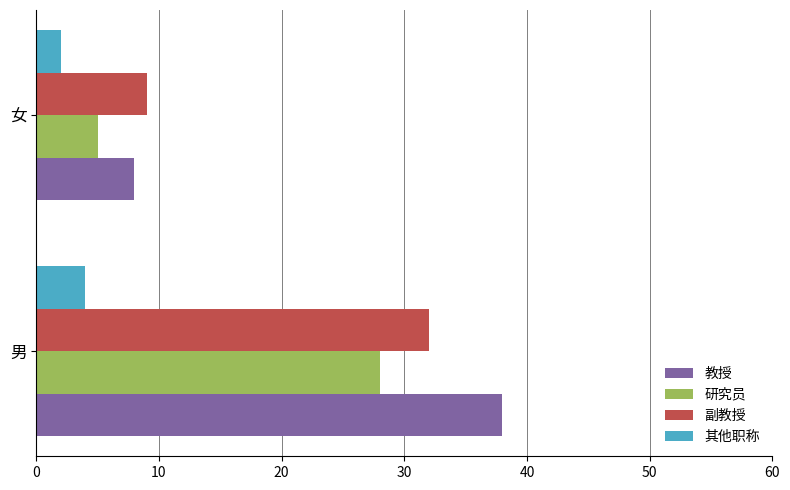

List the series in order of their peak value, highest first.

教授, 副教授, 研究员, 其他职称